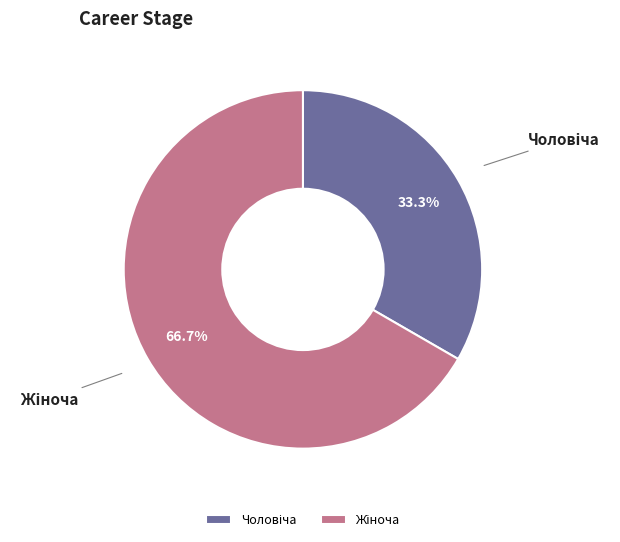

Does any single category account for the majority?

Yes